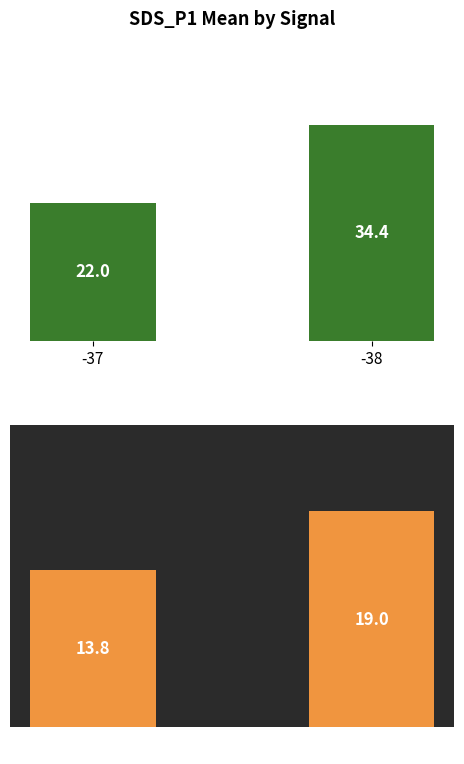

Does the chart contain stacked bars?

No